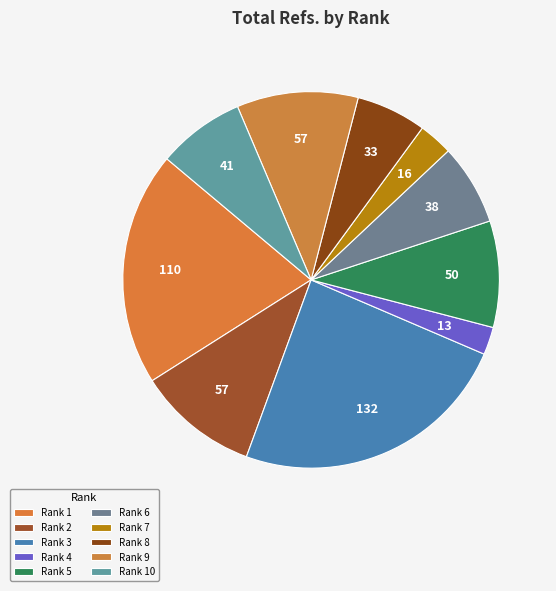

To the nearest percent, what is the difference between the largest and smallest slice percentages?

22%